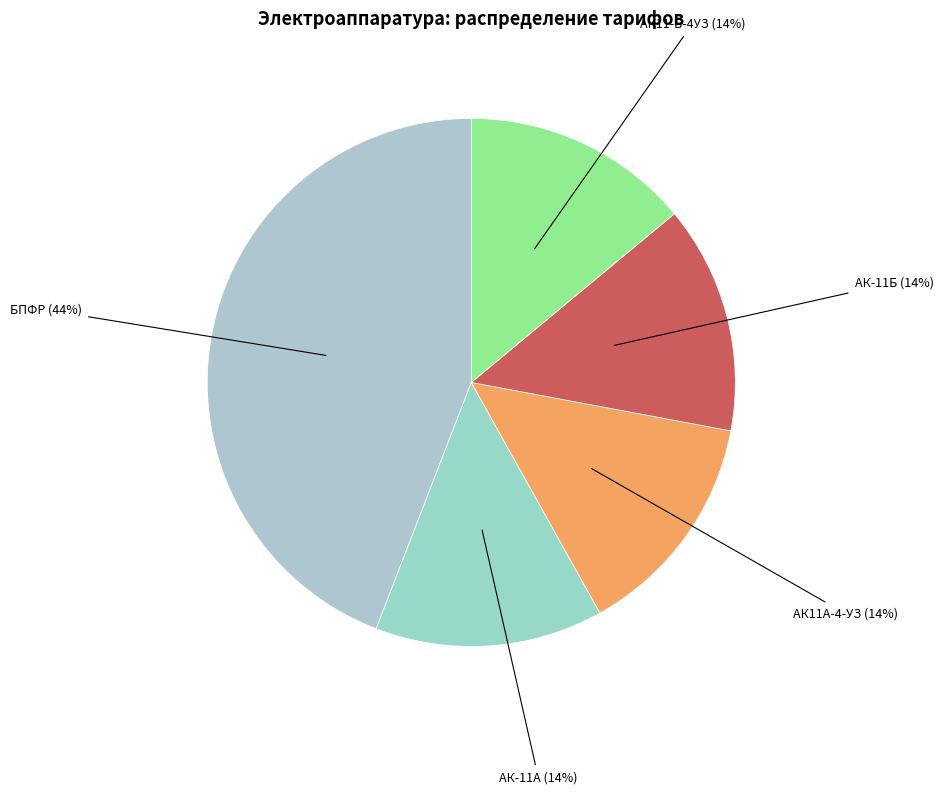

How many segments does this pie chart have?

5